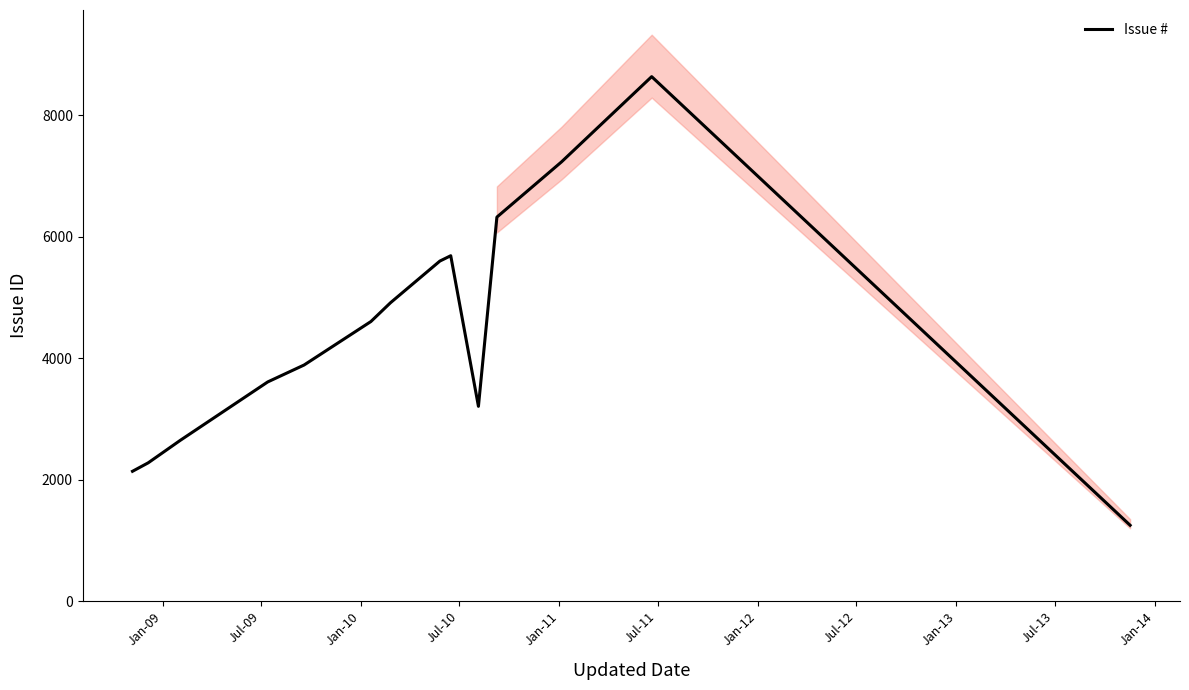

What is the lowest value of the Issue # series?

1249